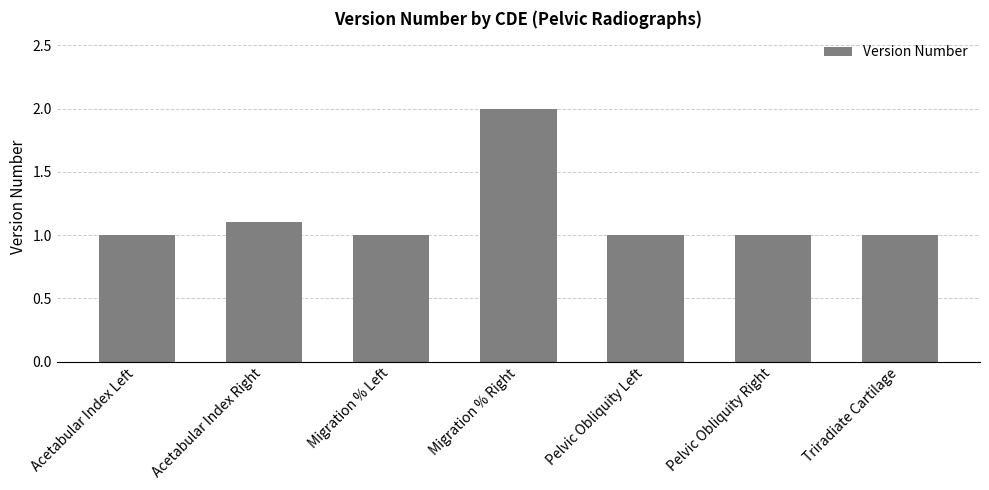

At which category does the chart reach its peak across all series?

Migration % Right